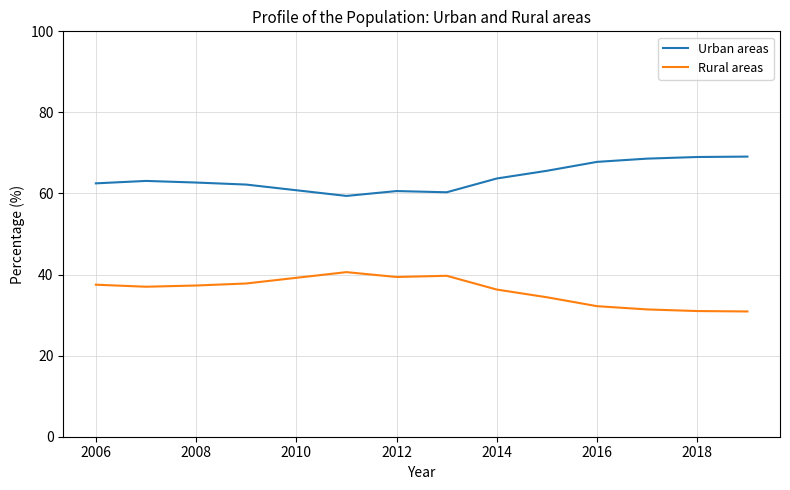

What is the maximum value for Rural areas?

40.6